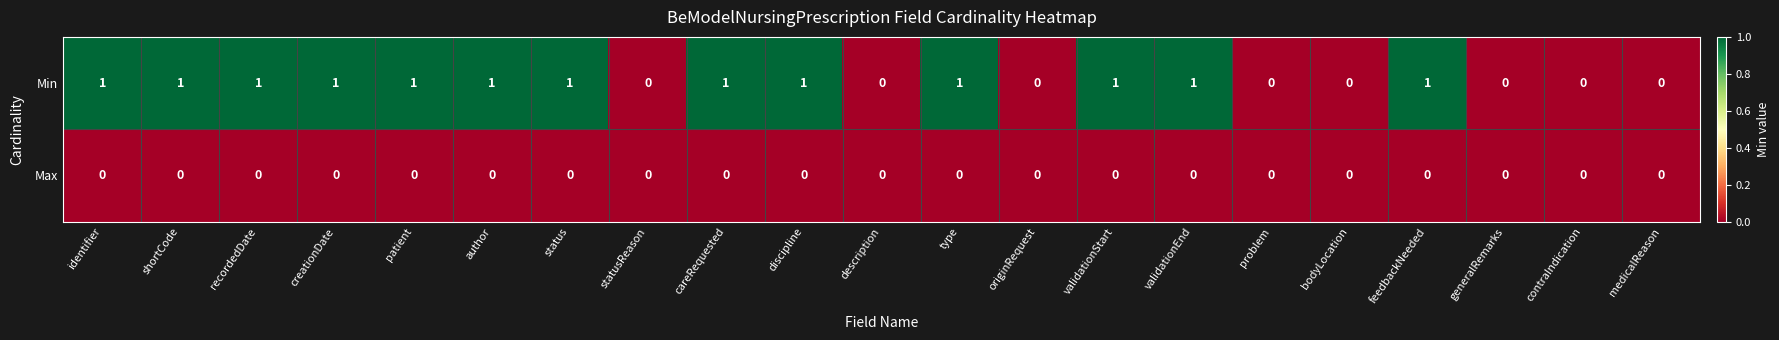

List the series in order of their peak value, lowest first.

Max, Min